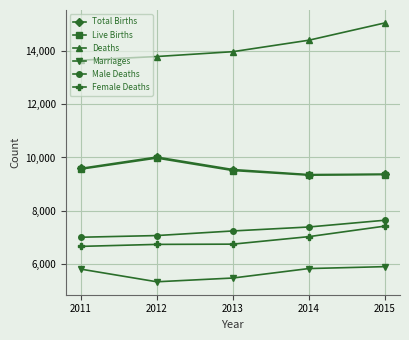

What is the difference between the highest and lowest values at 2012?

8470